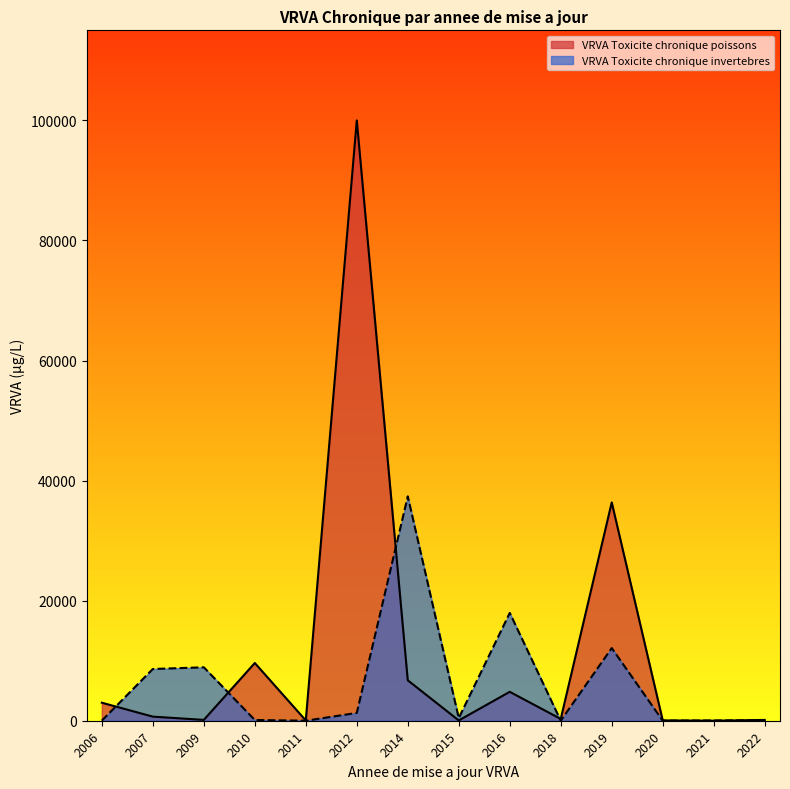

Is the value of VRVA Toxicite chronique invertebres at 2009 greater than the value of VRVA Toxicite chronique poissons at 2019?

No